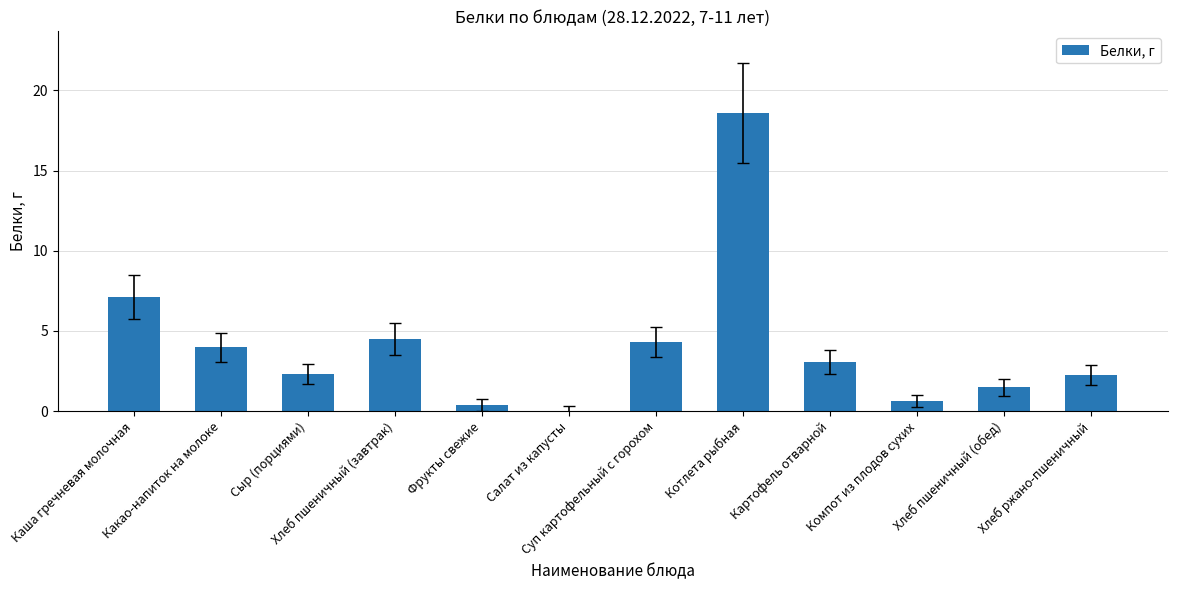

What is the maximum value shown in the chart?

18.6